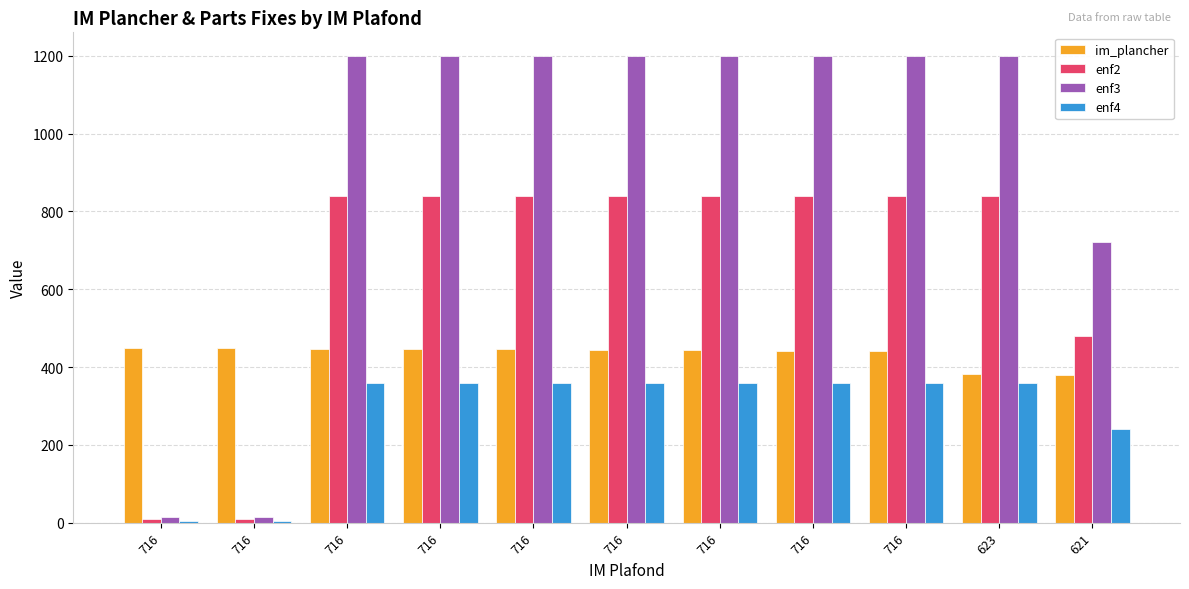

Which series has the largest total across all categories?

enf3